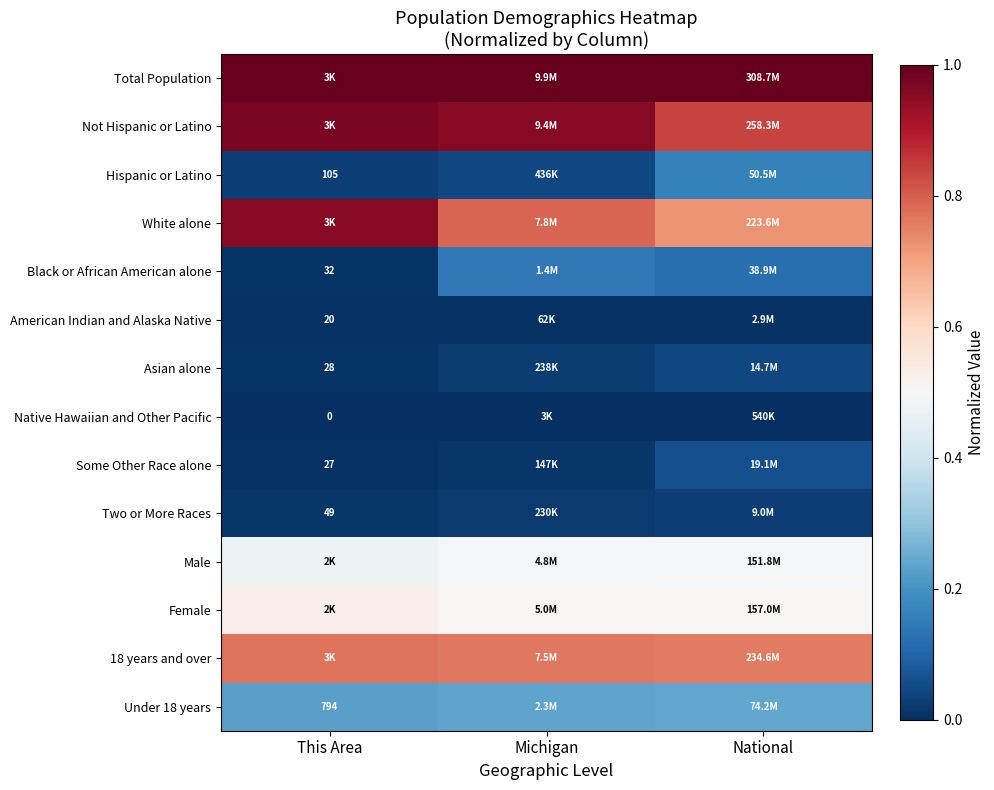

Which has a higher value, This Area or National?

This Area